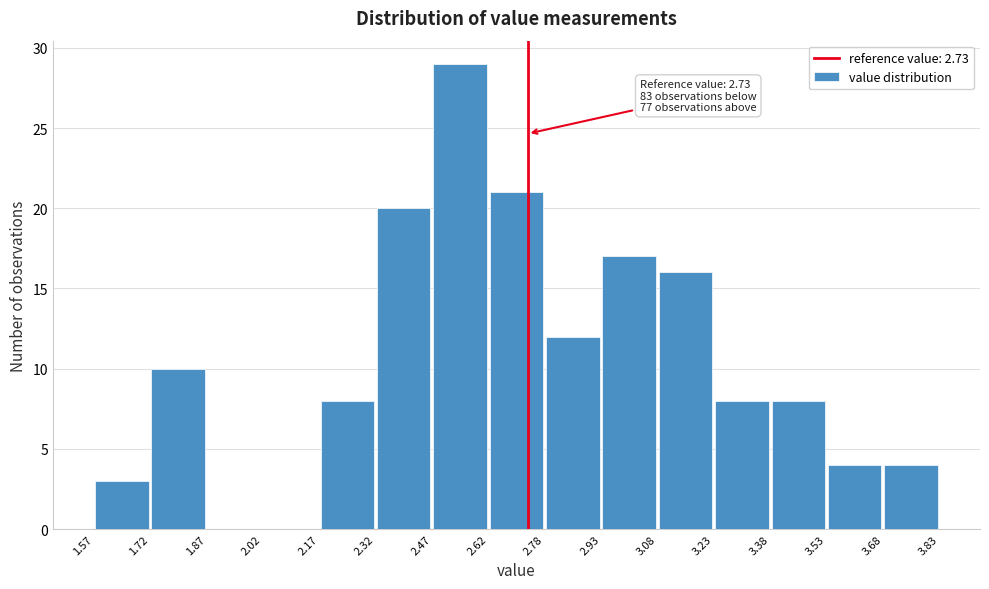

Over which range of the x-axis is the bar tallest?

2.47 to 2.62